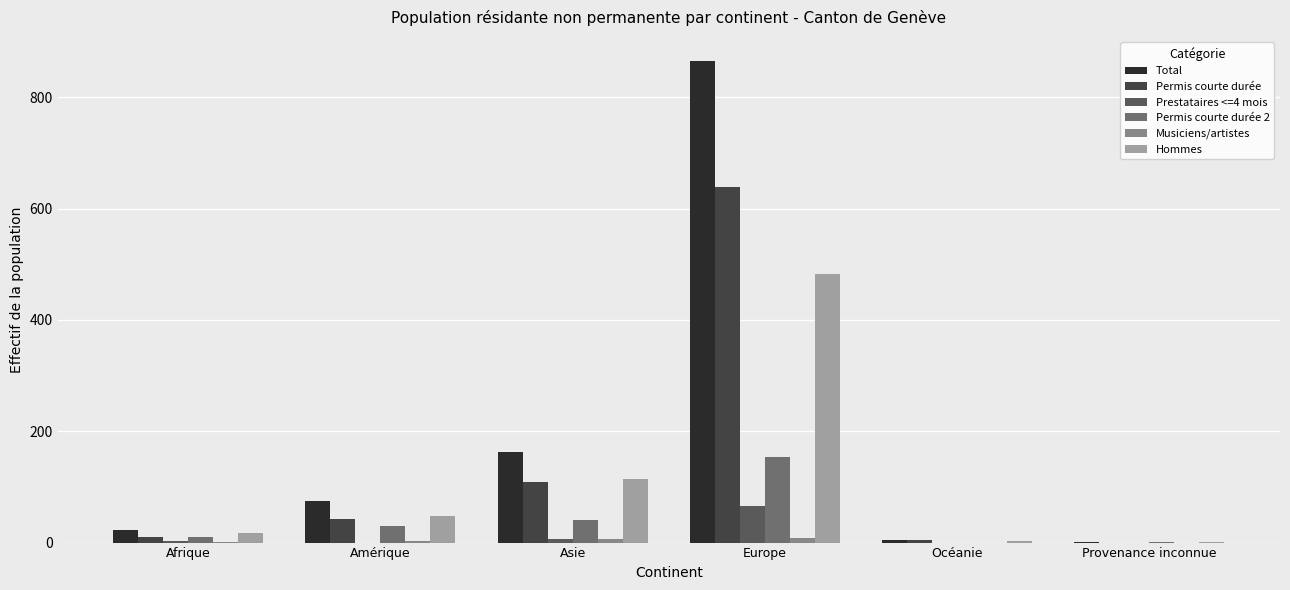

How many distinct data groups are displayed?

6